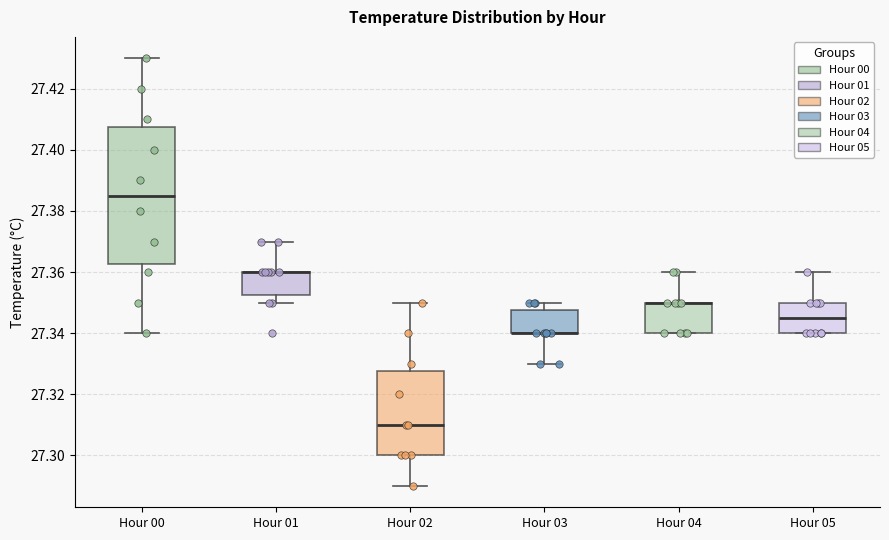

Reading left to right, transcribe this box plot: for each box, give where its median line is, the range the box spans, and where its two whiskers end, as read against the y-axis. The values are not printed on the chart, so give them approximately, as read against the axis.

Hour 00: median 27.386, box 27.362 to 27.408, whiskers 27.340 to 27.430
Hour 01: median 27.360 (drawn on the box's upper edge), box 27.352 to 27.360, whiskers 27.350 to 27.370
Hour 02: median 27.310, box 27.300 to 27.328, whiskers 27.290 to 27.350
Hour 03: median 27.340 (drawn on the box's lower edge), box 27.340 to 27.348, whiskers 27.330 to 27.350
Hour 04: median 27.350 (drawn on the box's upper edge), box 27.340 to 27.350, whiskers 27.340 to 27.360
Hour 05: median 27.346, box 27.340 to 27.350, whiskers 27.340 to 27.360